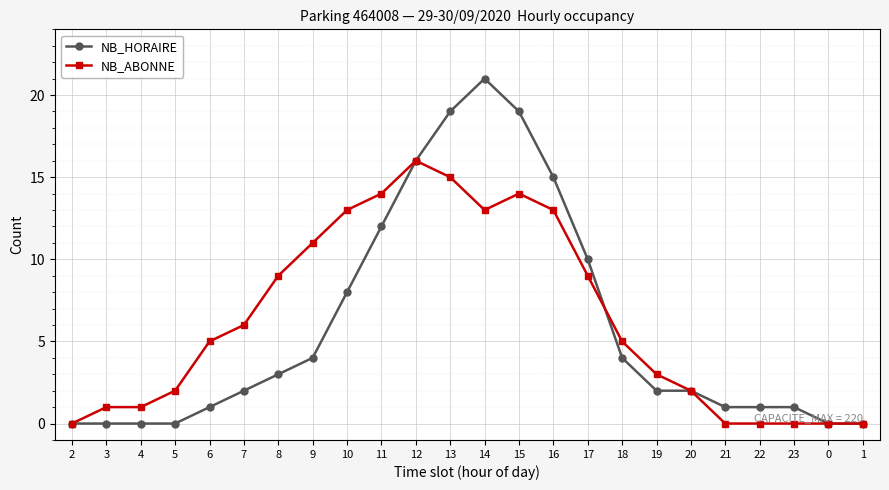

Is it true that NB_ABONNE equals 28 at 12?

False